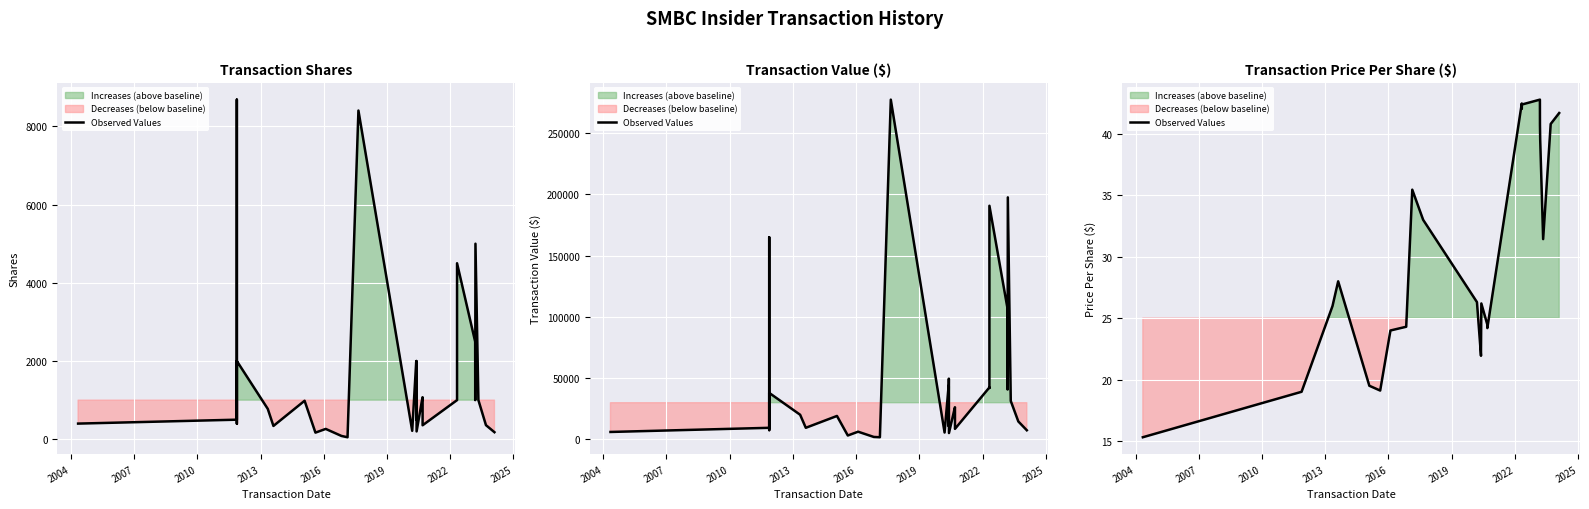

How many data points are above 24?

20